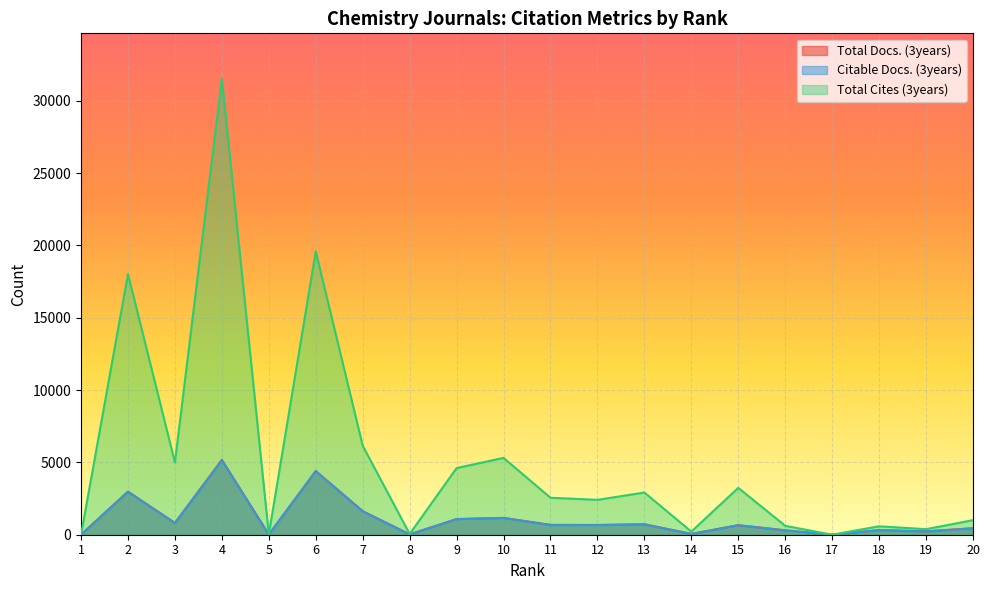

Is the value of Total Docs. (3years) at 17 greater than the value of Total Cites (3years) at 13?

No